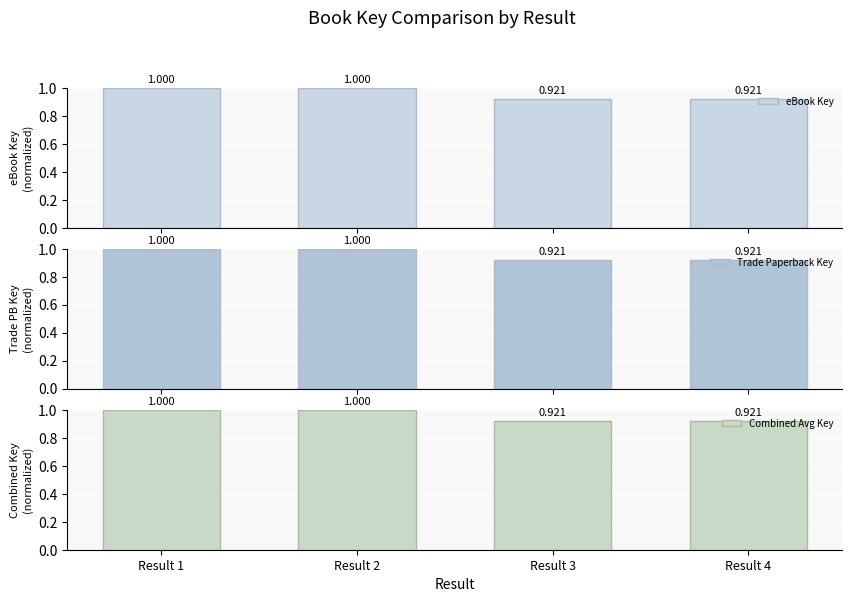

Which category has the lowest value across all series?

Result 4